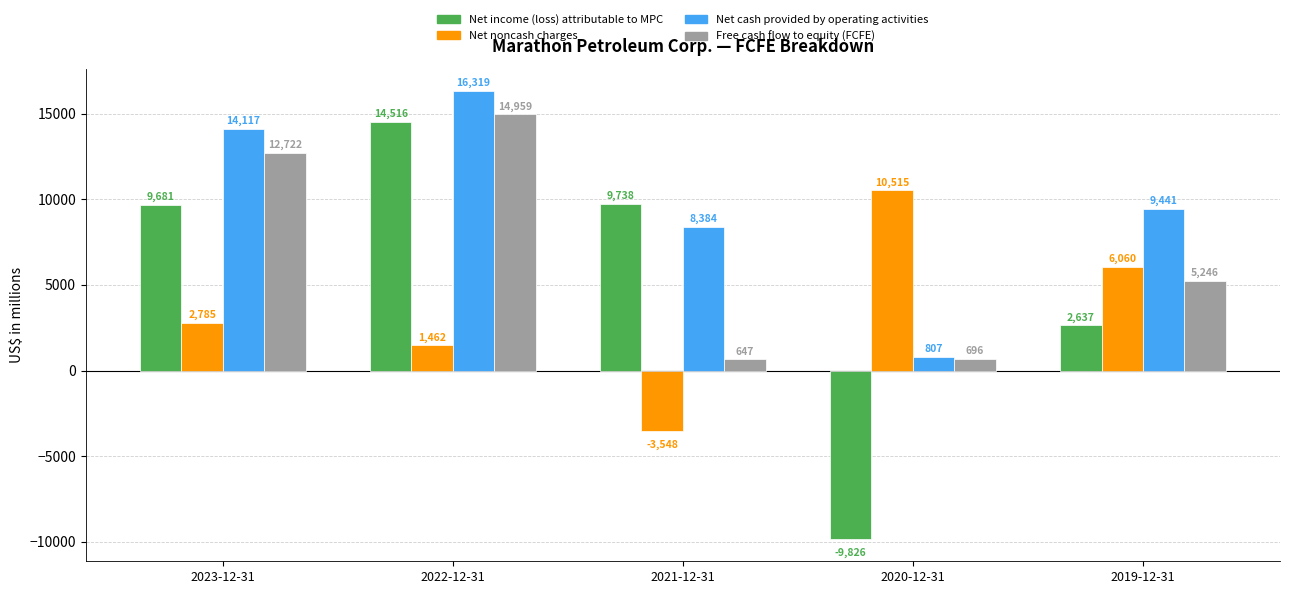

Rank the categories by Net cash provided by operating activities value from highest to lowest.

2022-12-31, 2023-12-31, 2019-12-31, 2021-12-31, 2020-12-31